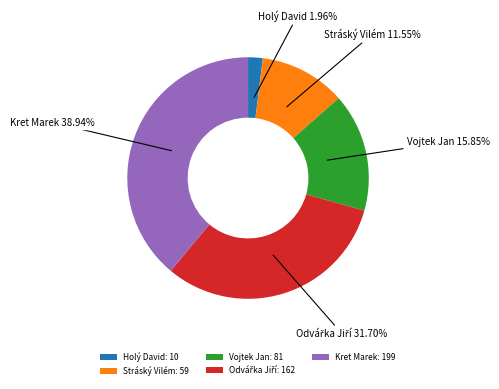

Which slice is the smallest?

Holý David